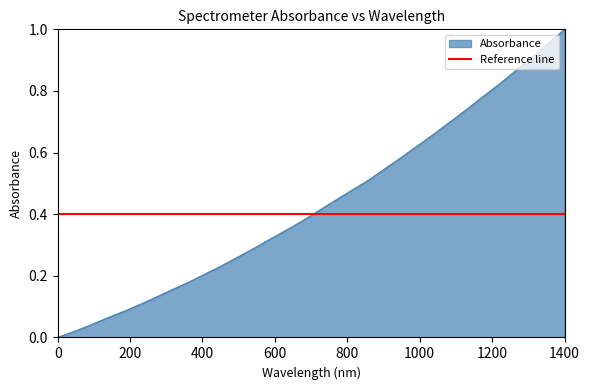

The value at 219.9712 is 0.4. True or false?

False